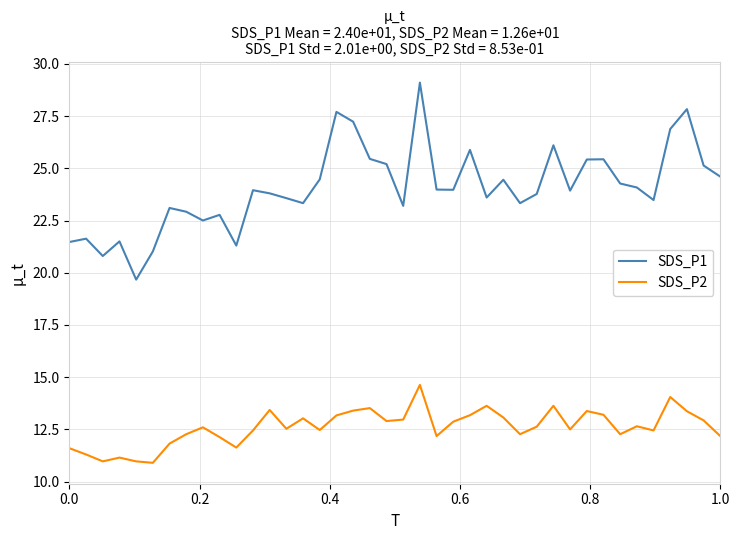

True or false: SDS_P2 and SDS_P1 intersect in this chart.

False